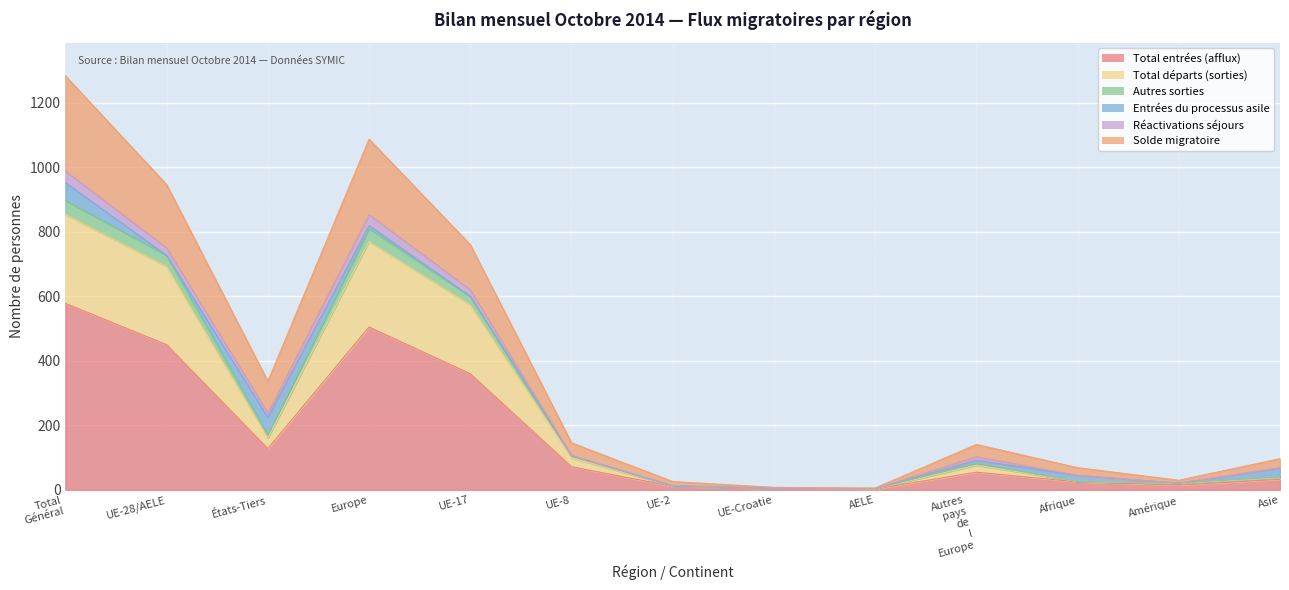

What is the difference between the highest and lowest values at Asie?

64